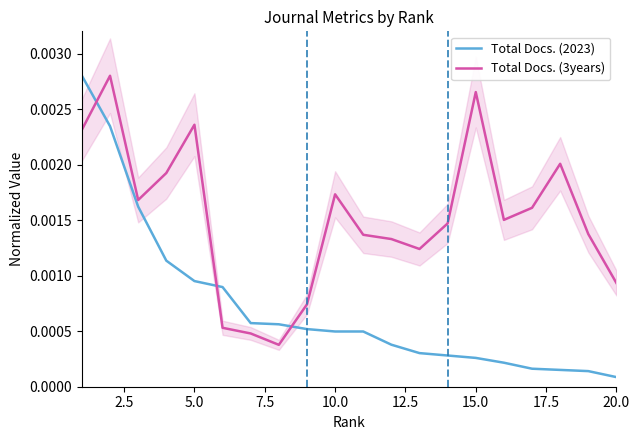

True or false: Total Docs. (2023) has more than 2 interior local peaks.

False